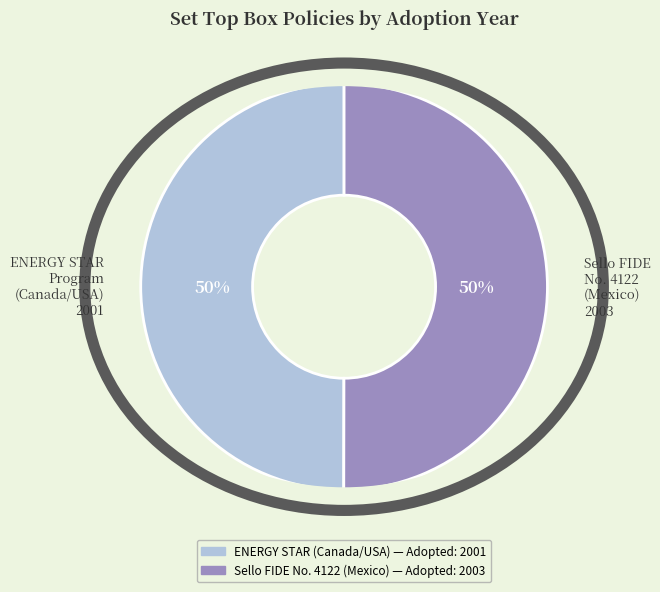

How many slices are in this pie chart?

2